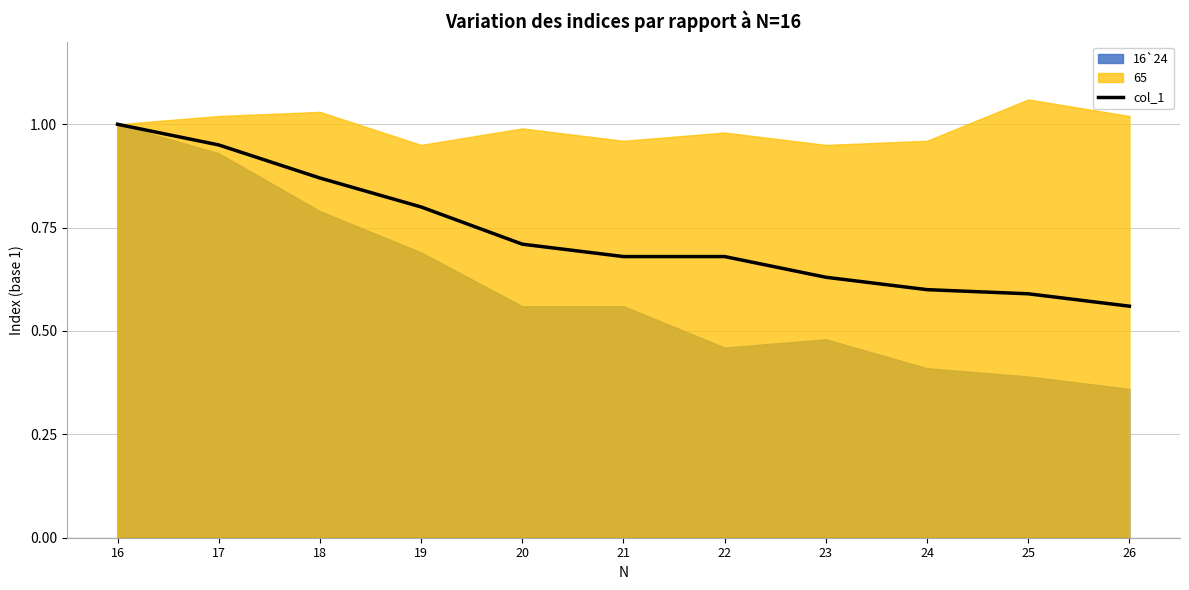

What is the sum of all values?

8.1